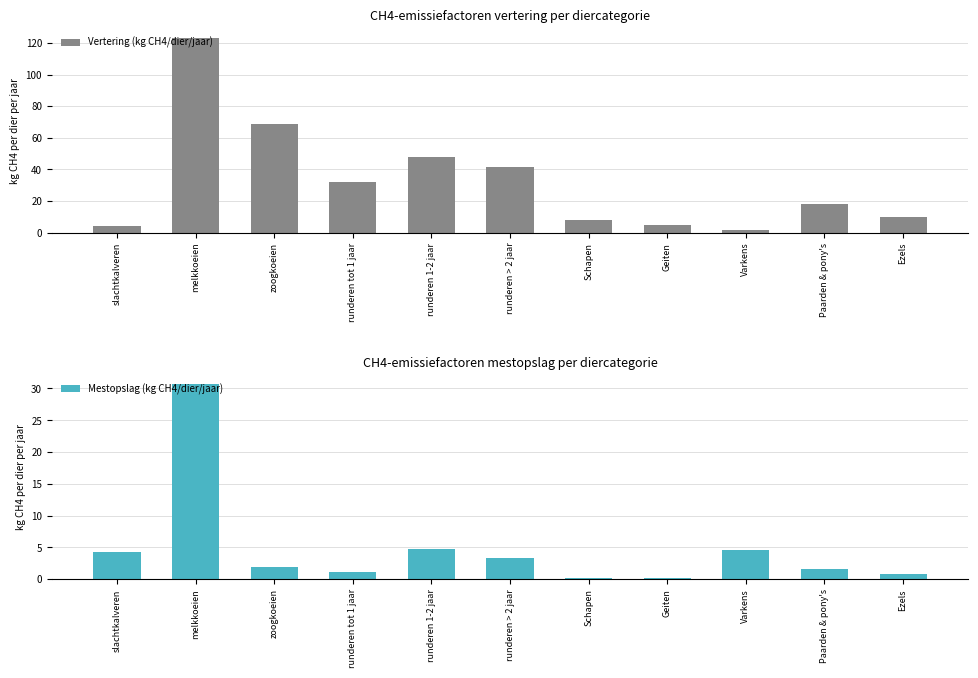

Which series has the largest range (max minus min)?

Vertering (kg CH4/dier/jaar)